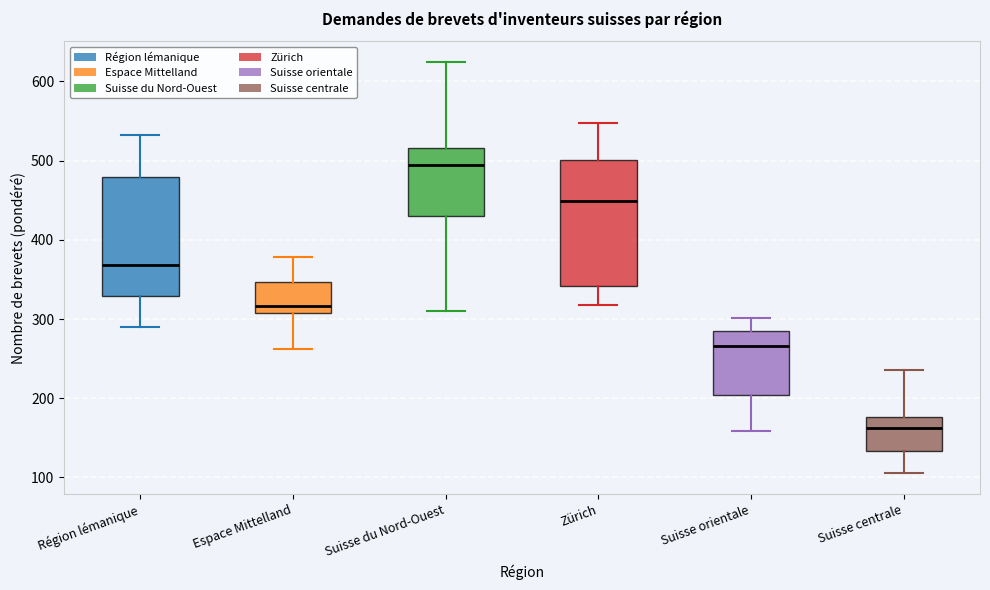

Reading left to right, transcribe this box plot: for each box, give where its median line is, the range the box spans, and where its two whiskers end, as read against the y-axis. The values are not printed on the chart, so give them approximately, as read against the axis.

Région lémanique: median 370, box 330 to 480, whiskers 290 to 530
Espace Mittelland: median 320, box 310 to 350, whiskers 260 to 380
Suisse du Nord-Ouest: median 490, box 430 to 520, whiskers 310 to 620
Zürich: median 450, box 340 to 500, whiskers 320 to 550
Suisse orientale: median 270, box 200 to 290, whiskers 160 to 300
Suisse centrale: median 160, box 130 to 180, whiskers 110 to 240